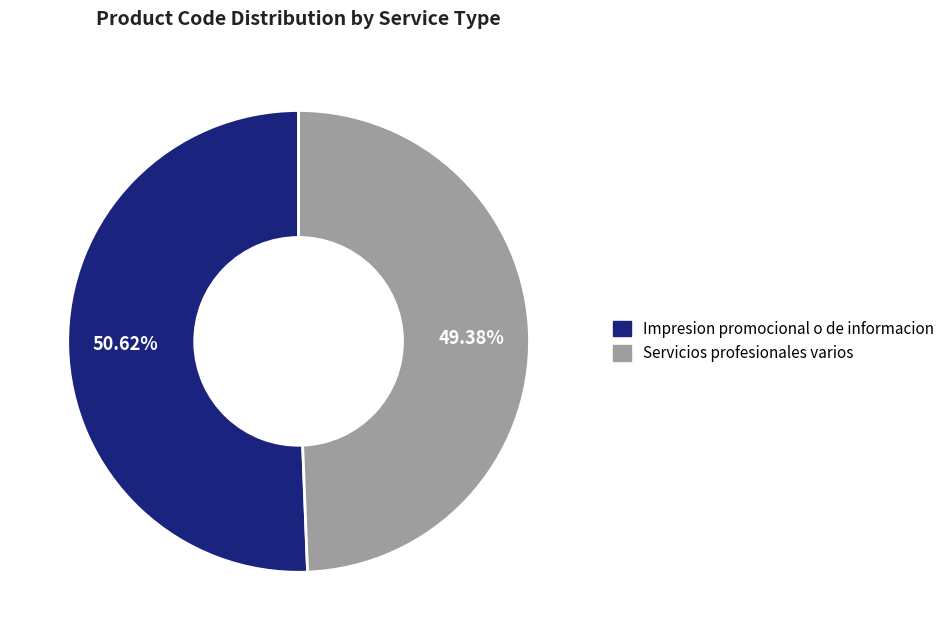

Which category has the smallest portion of the pie?

Servicios profesionales varios